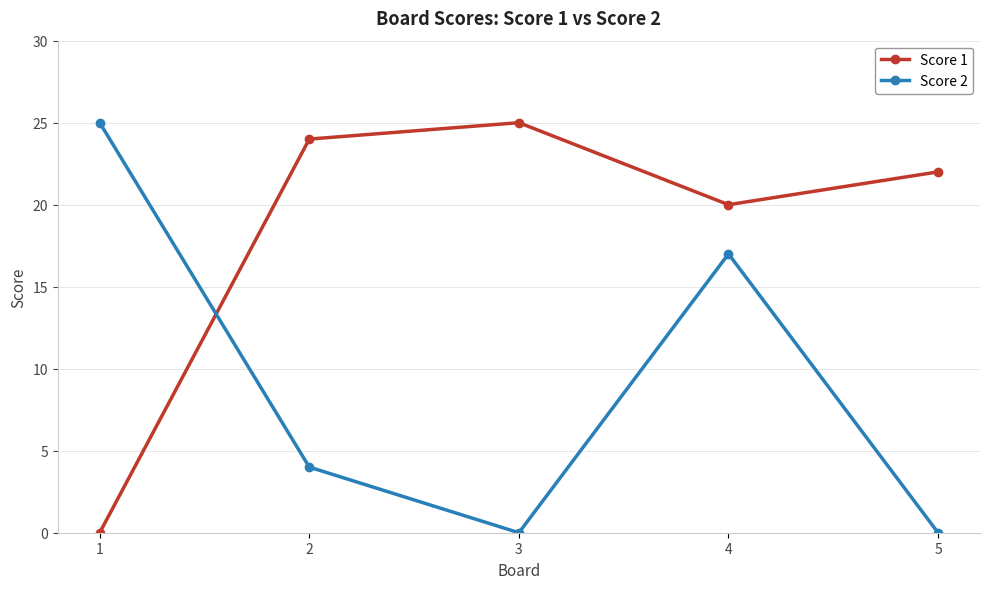

What is the difference between the Score 2 values at 5 and 2?

4